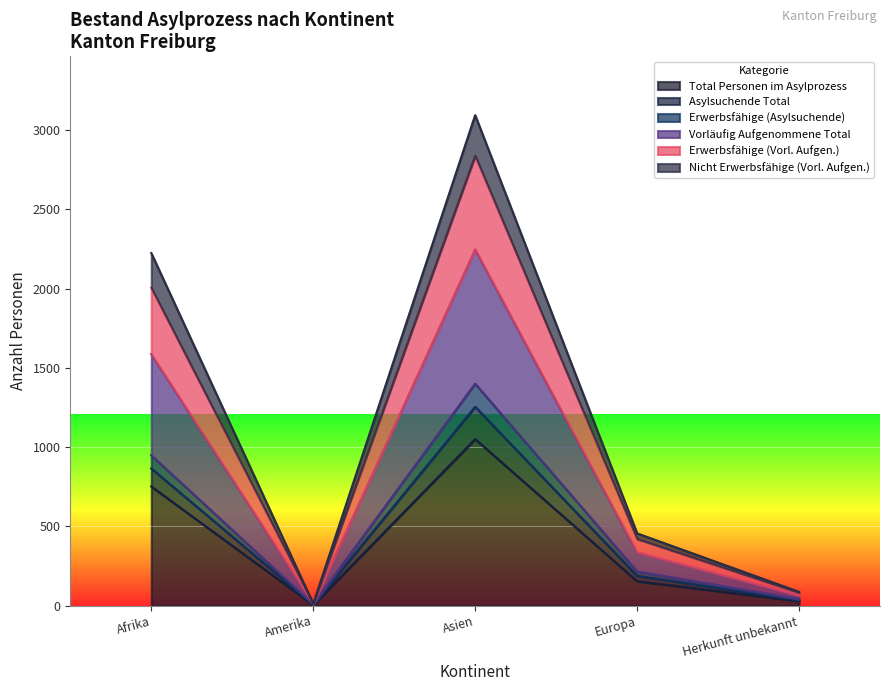

Which category has the lowest value in the Erwerbsfähige (Vorl. Aufgen.) series?

Amerika